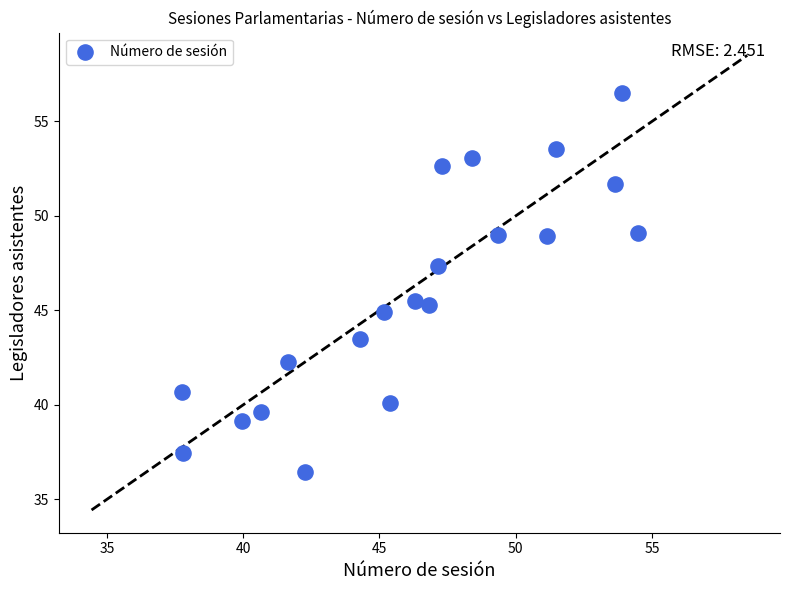

What is the range of Y values (max minus min)?

20.1